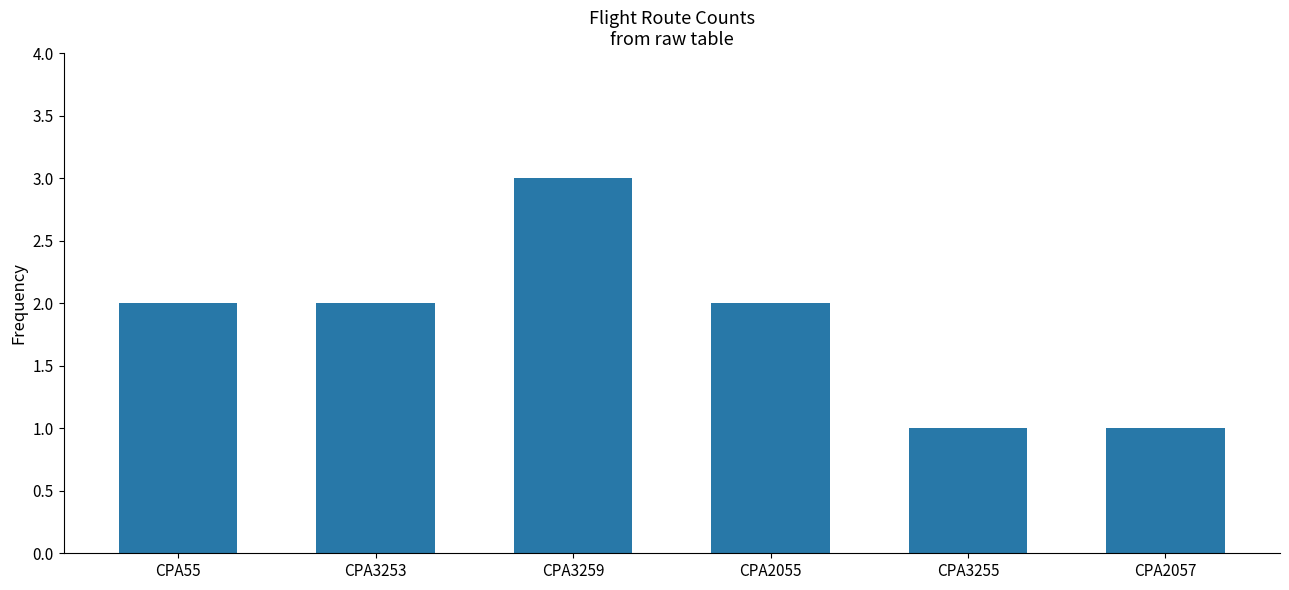

What value does the data have at CPA3253?

2